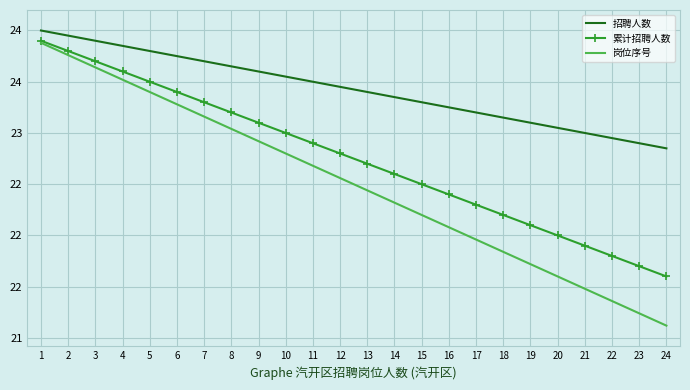

Is the value of 招聘人数 at 1 greater than the value of 岗位序号 at 20?

Yes